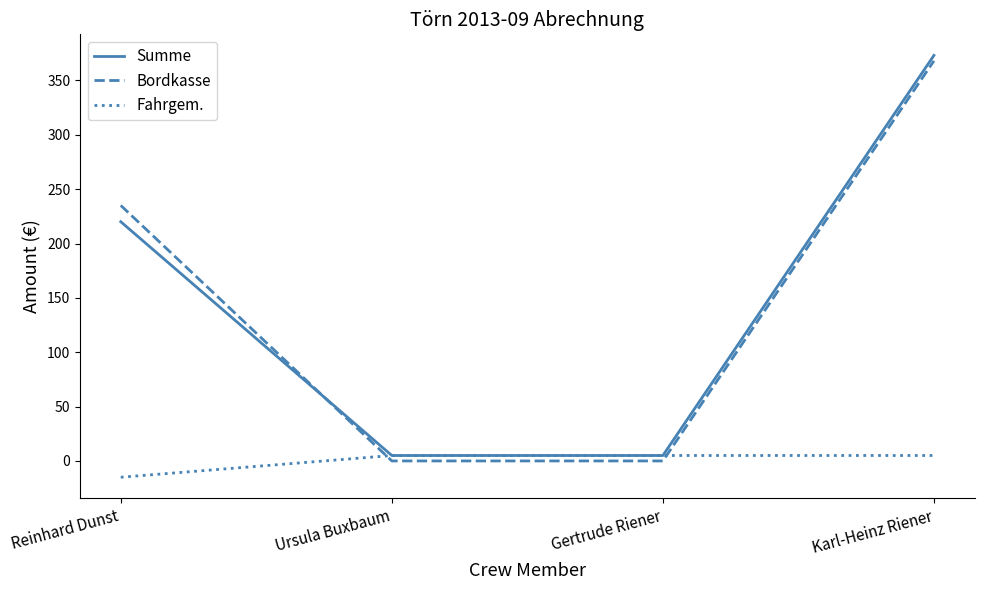

True or false: Bordkasse has a value of -165.0 at Gertrude Riener.

False